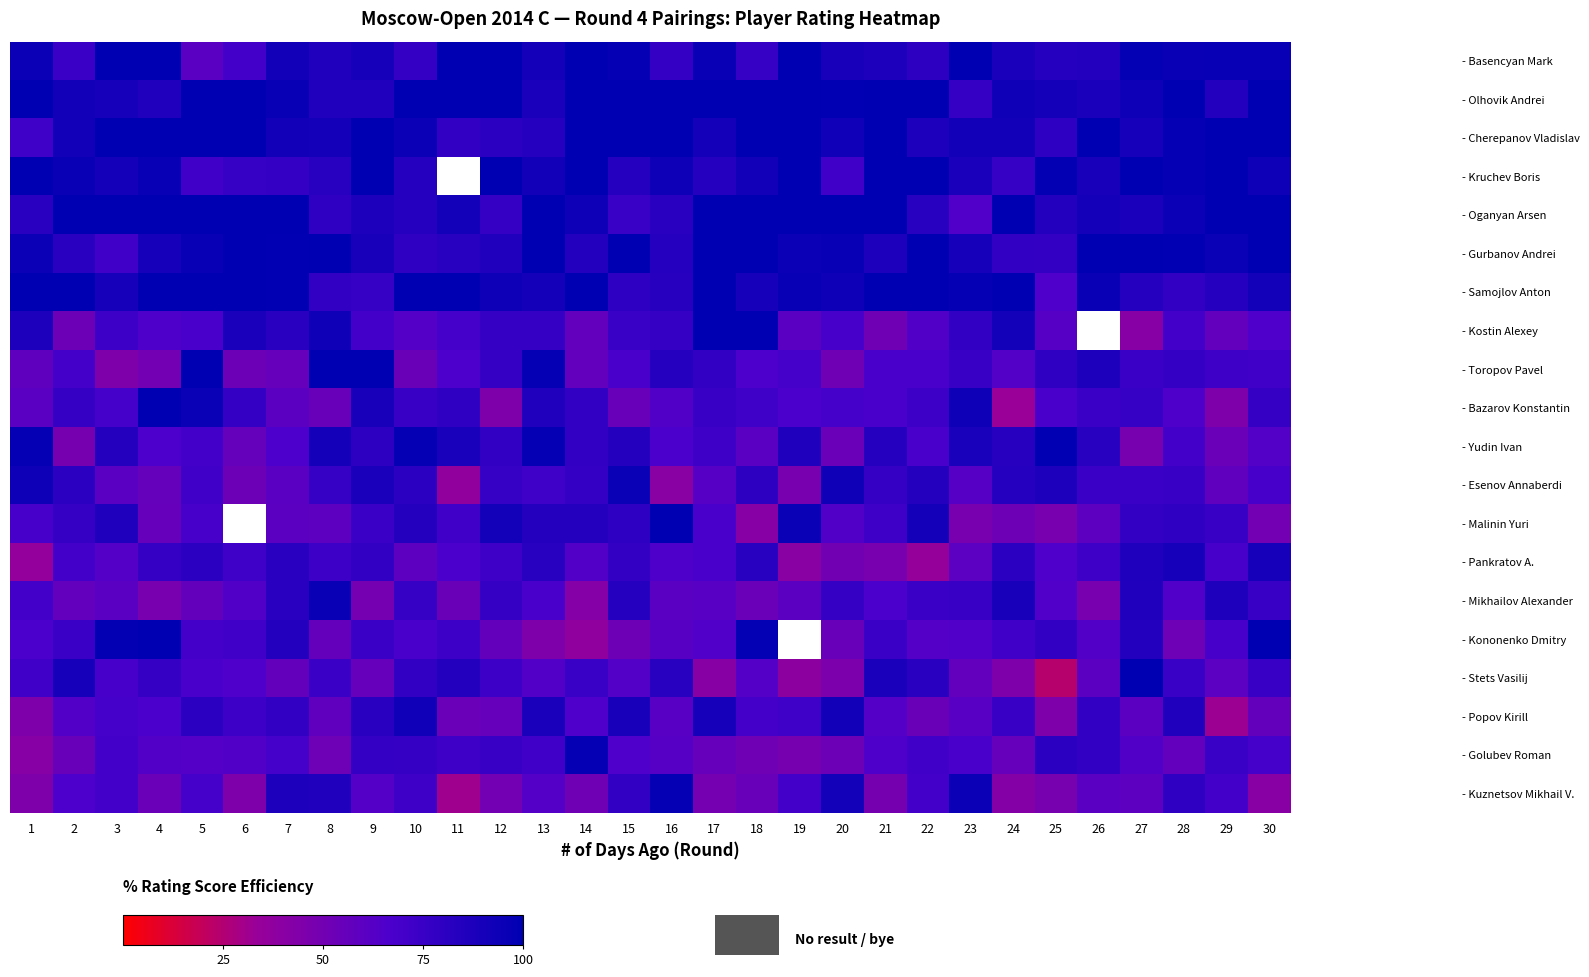

At which category does the chart reach its peak across all series?

3